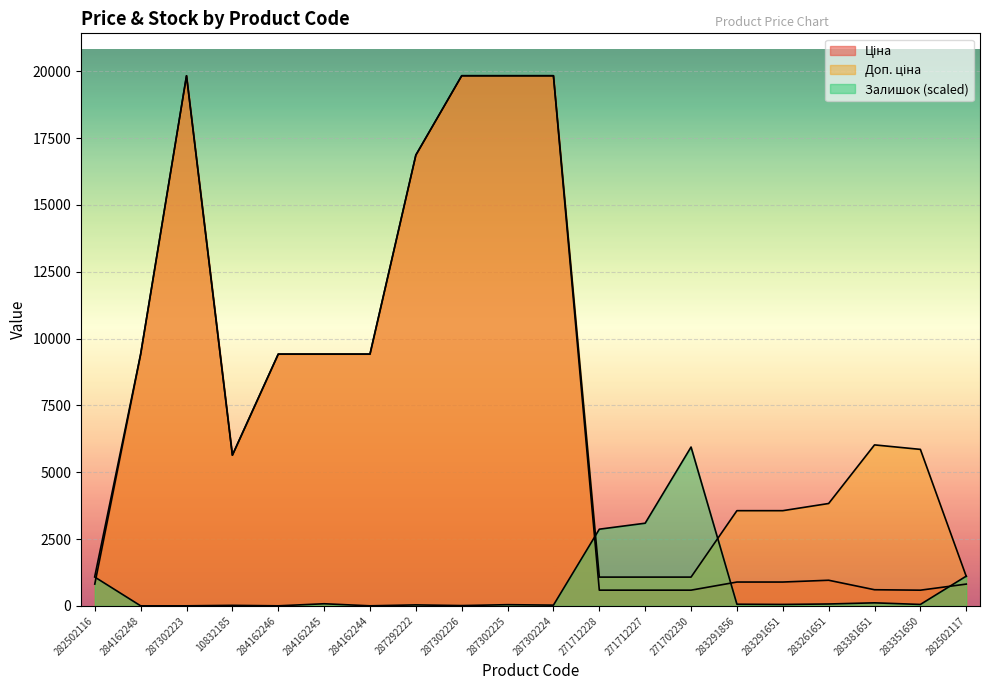

Which has a higher value, 271712227 or 287292222?

287292222